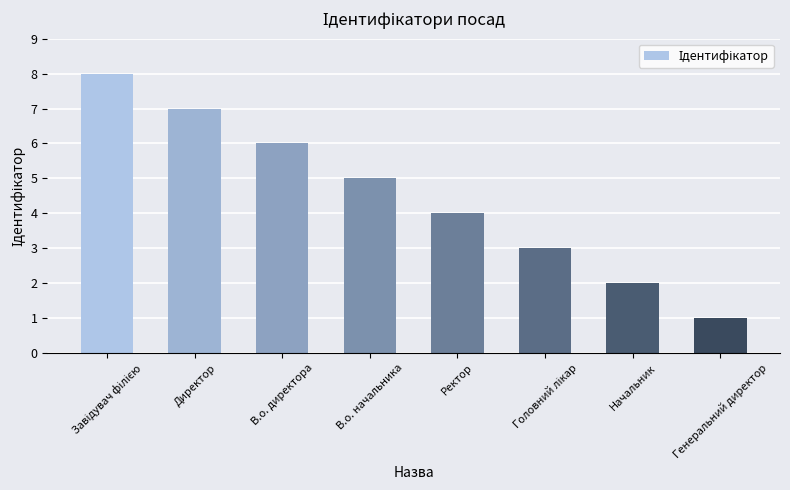

What is the maximum value shown in the chart?

8